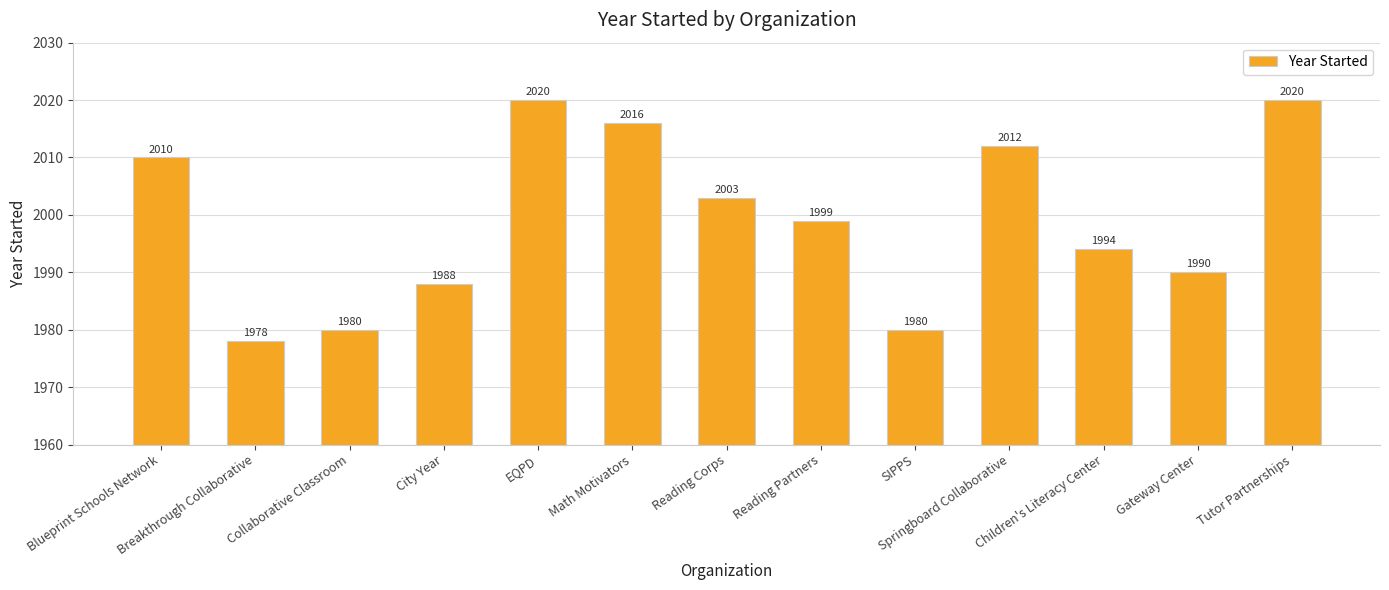

What is the label of the 9th bar from the right?

EQPD